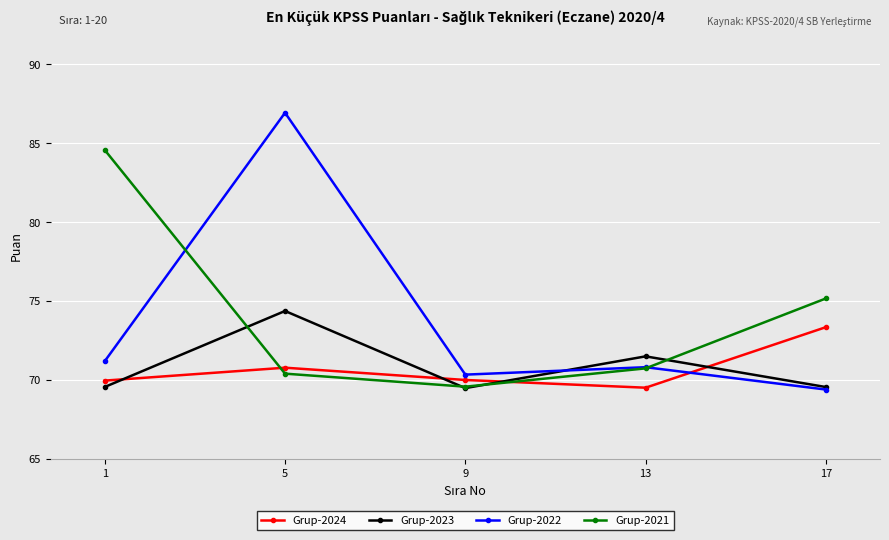

How many times do Grup-2021 and Grup-2024 cross each other?

2